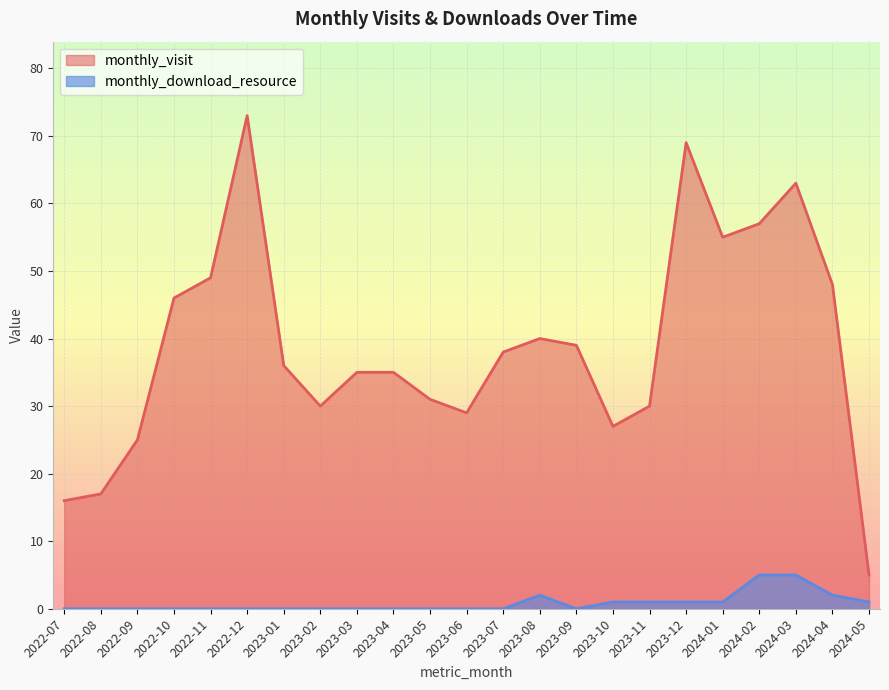

True or false: monthly_visit and monthly_download_resource intersect in this chart.

False